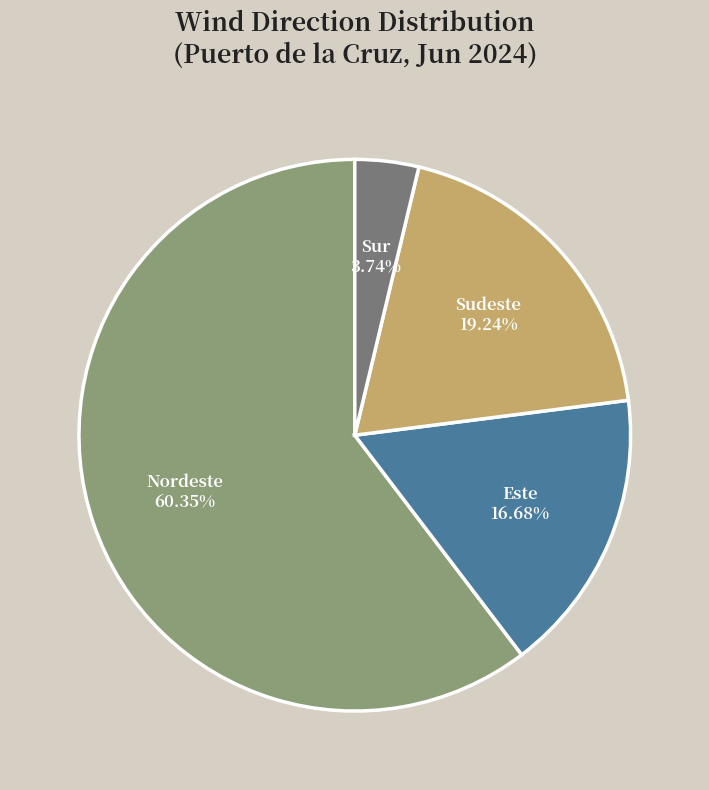

What is the smallest slice in the pie chart?

Sur